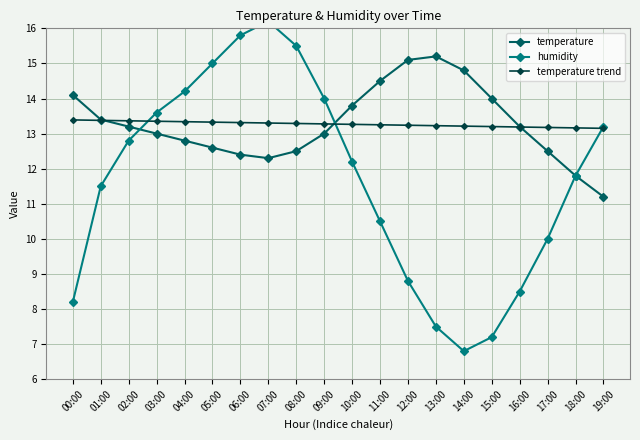

What is the label of the 2nd point from the right?

18:00